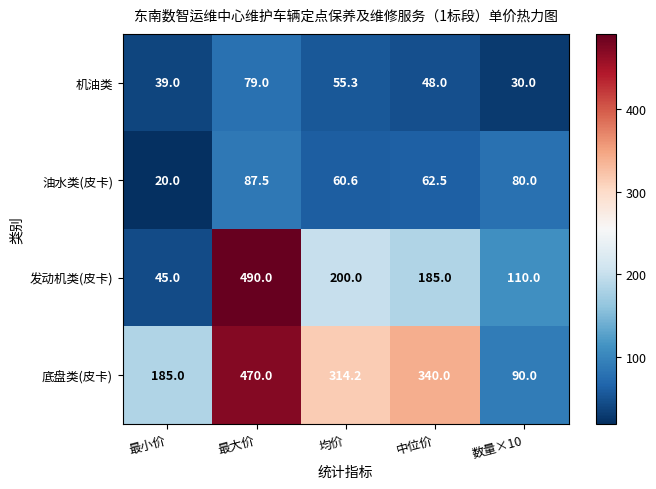

What is the difference between the highest and lowest values at 最大价?

411.0